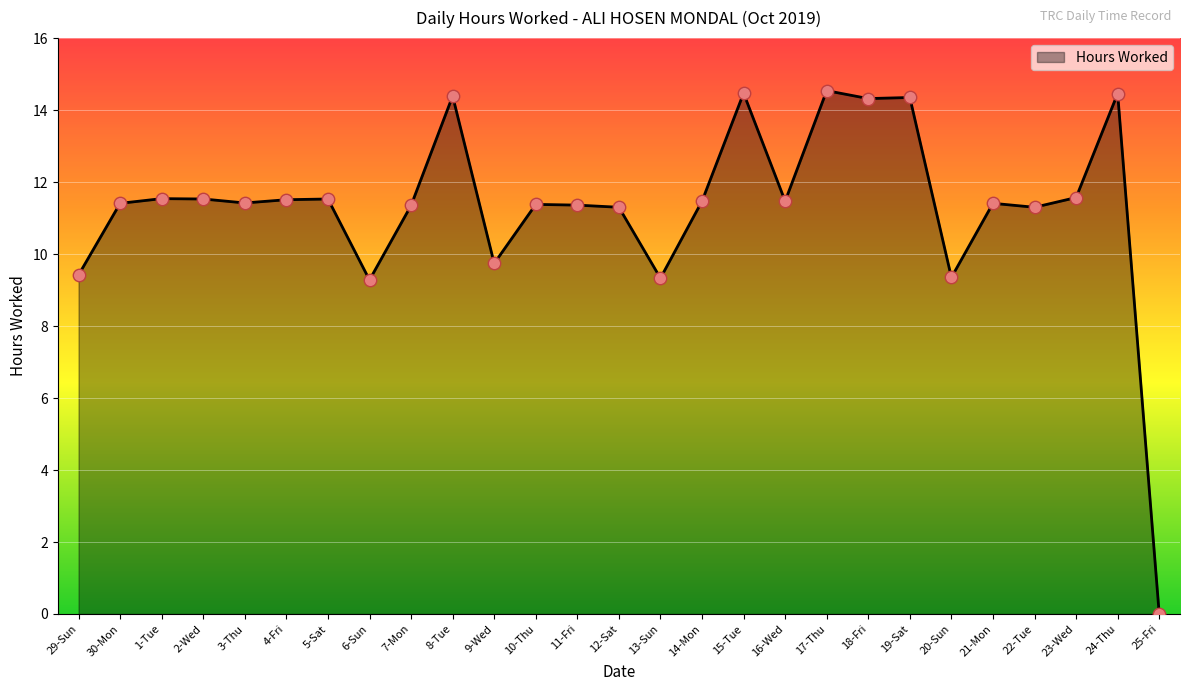

Approximately how many times larger is the value at 20-Sun compared to 21-Mon?

0.8